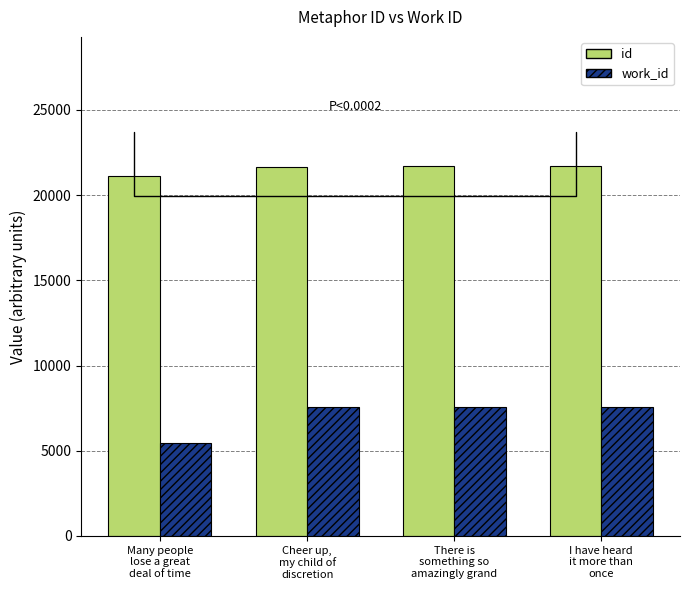

Which series has the largest total across all categories?

id